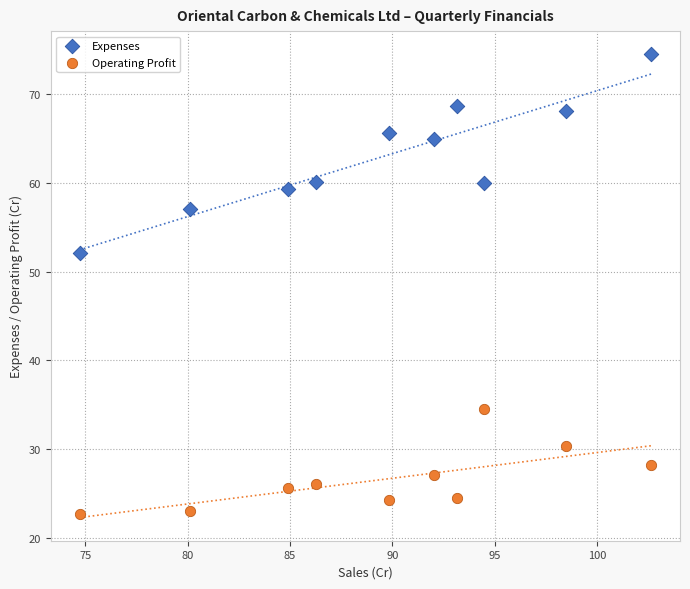

In the Expenses series, what Y value is closest to 63?

65.0